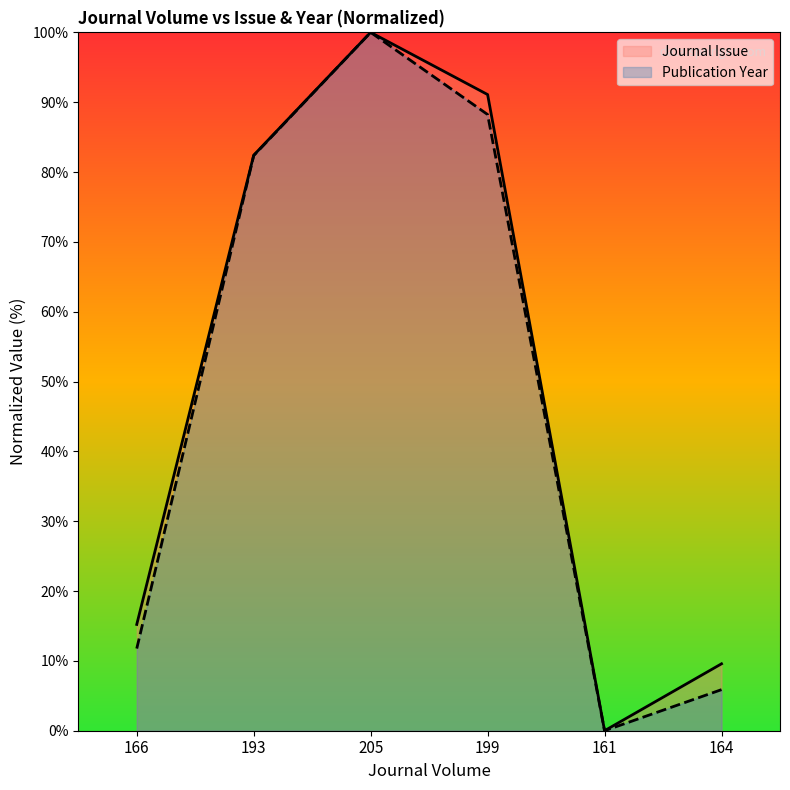

What position from the left is 161?

5